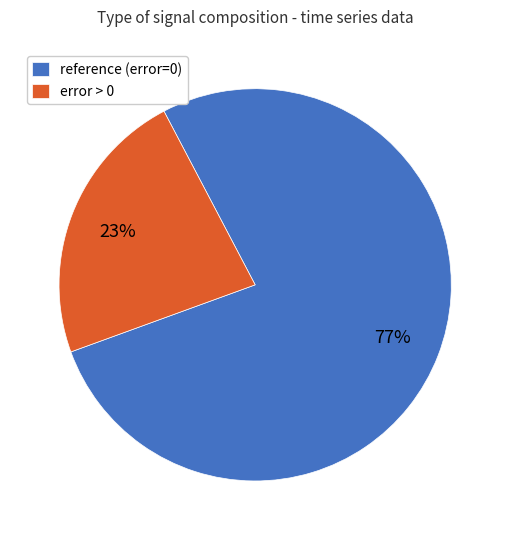

To the nearest percent, what percentage of the pie is reference (error=0)?

77%